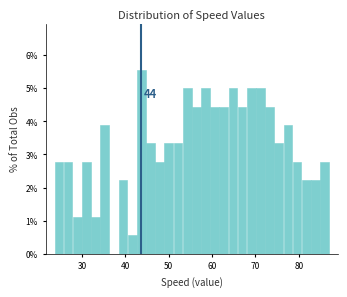

Around what value on the x-axis is the tallest bar? Give the approximate position of its centre, as read against the axis.

44